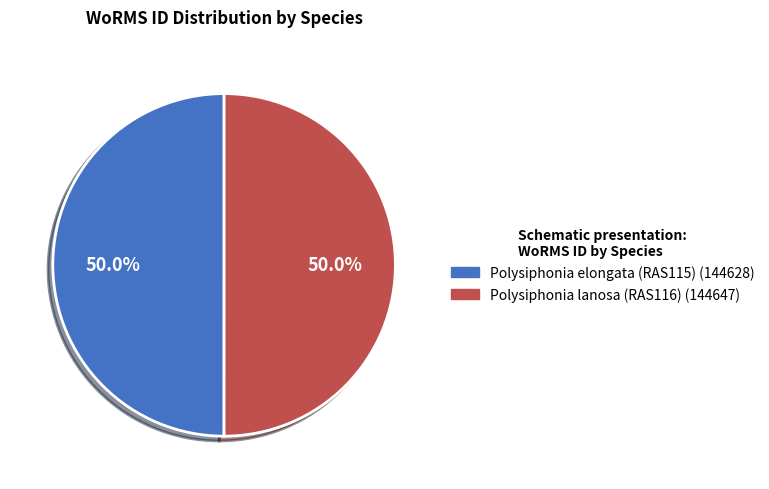

Combined, what portion of the pie is Polysiphonia elongata (RAS115) and Polysiphonia lanosa (RAS116)?

100.0%